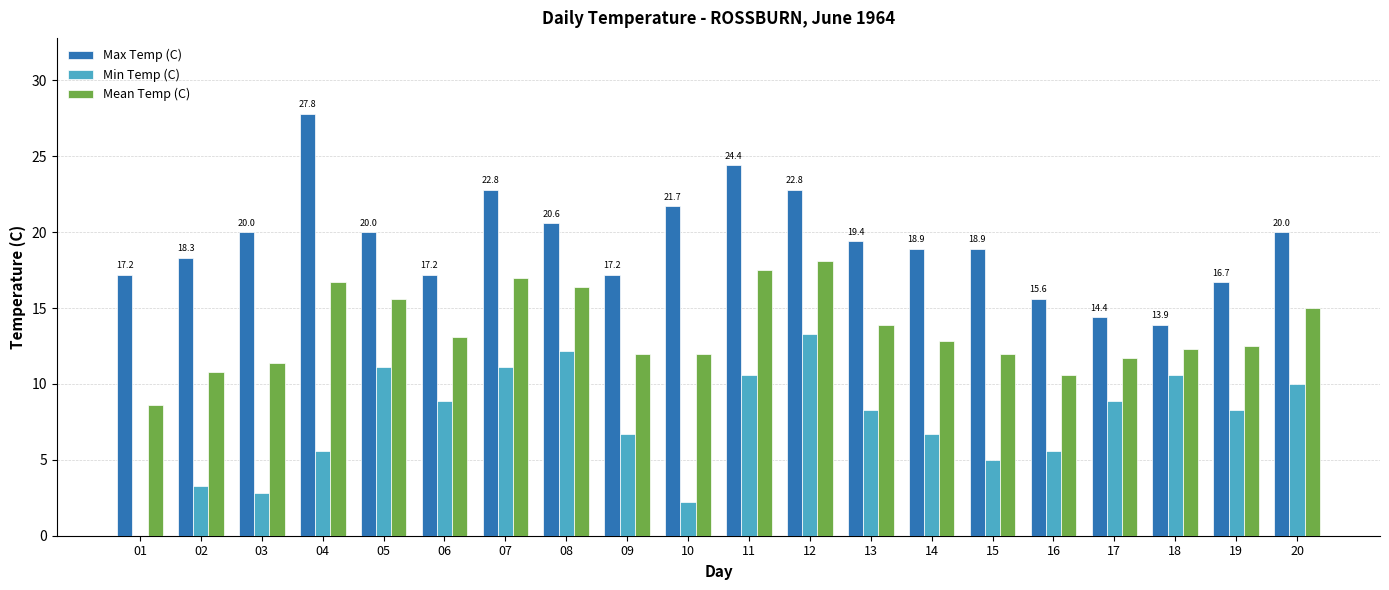

Which series has the widest spread of values?

Max Temp (C)